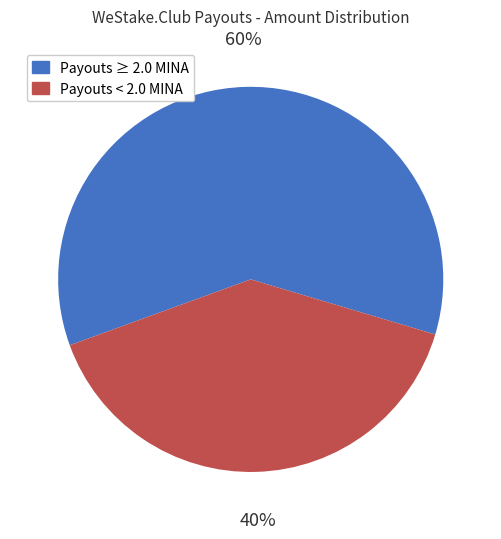

Is there any slice that represents more than half of the pie?

Yes